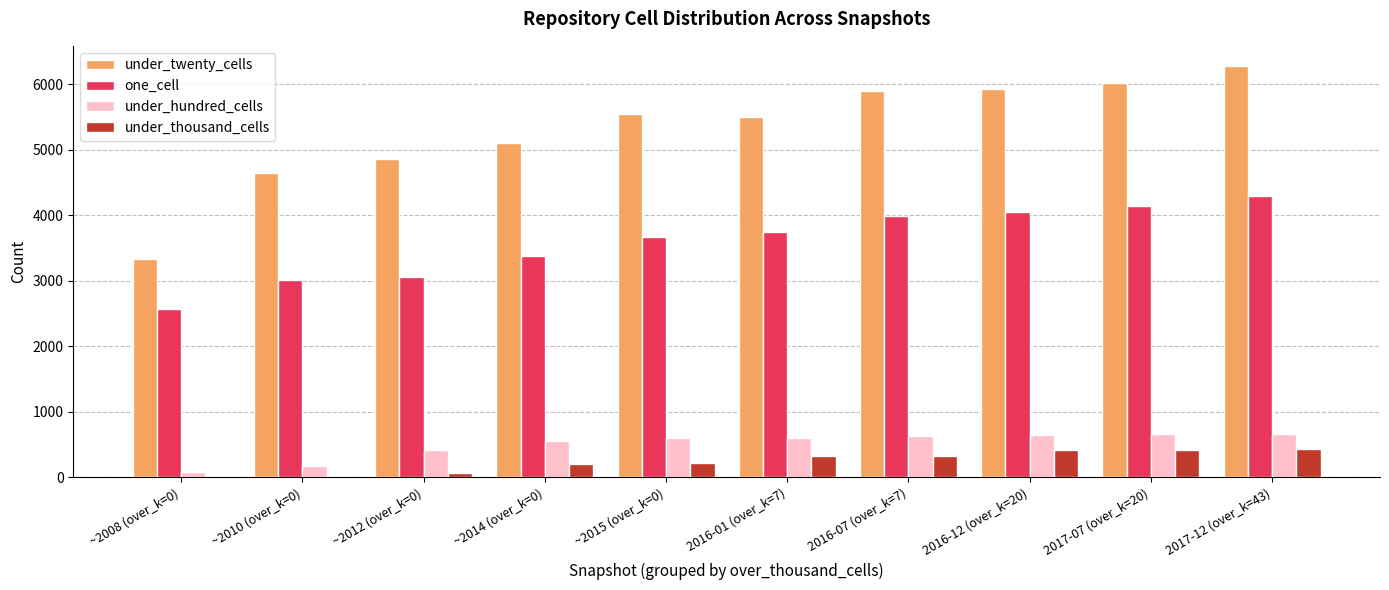

What is the approximate value of under_twenty_cells at ~2014 (over_k=0), to the nearest 10?

5100